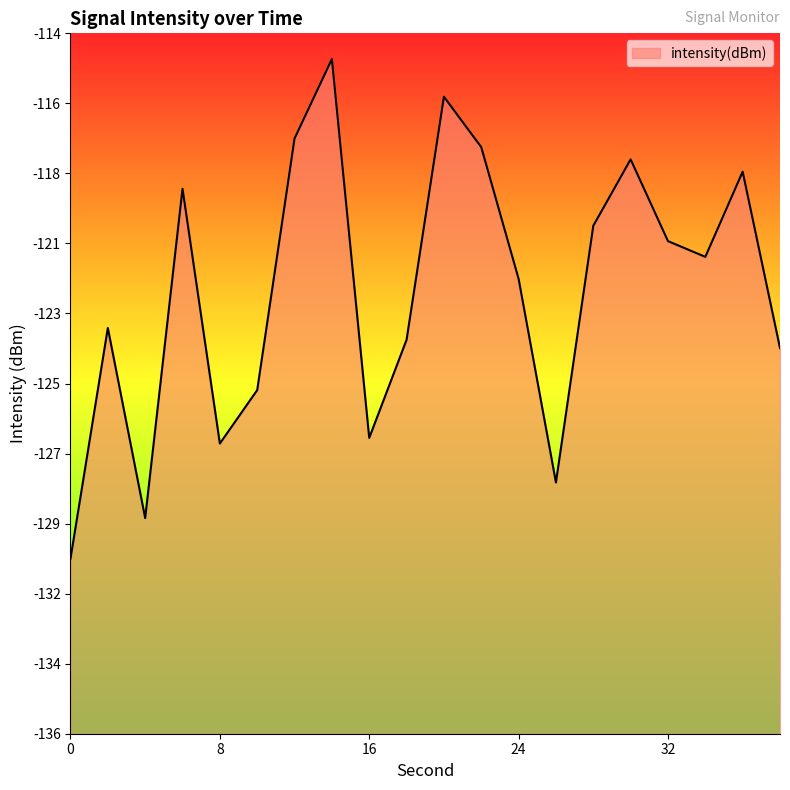

Between 8 and 34, which is larger?

34